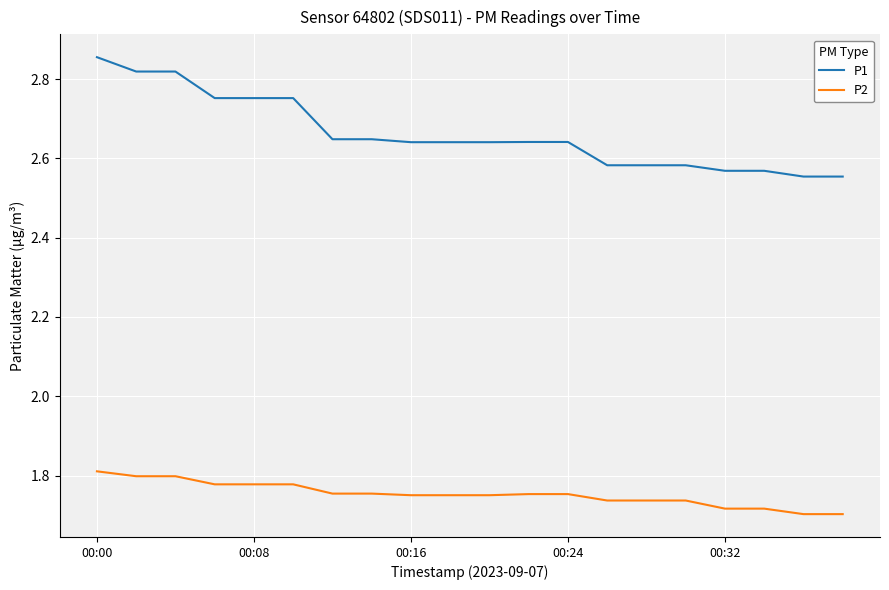

How many lines are shown in the chart?

2